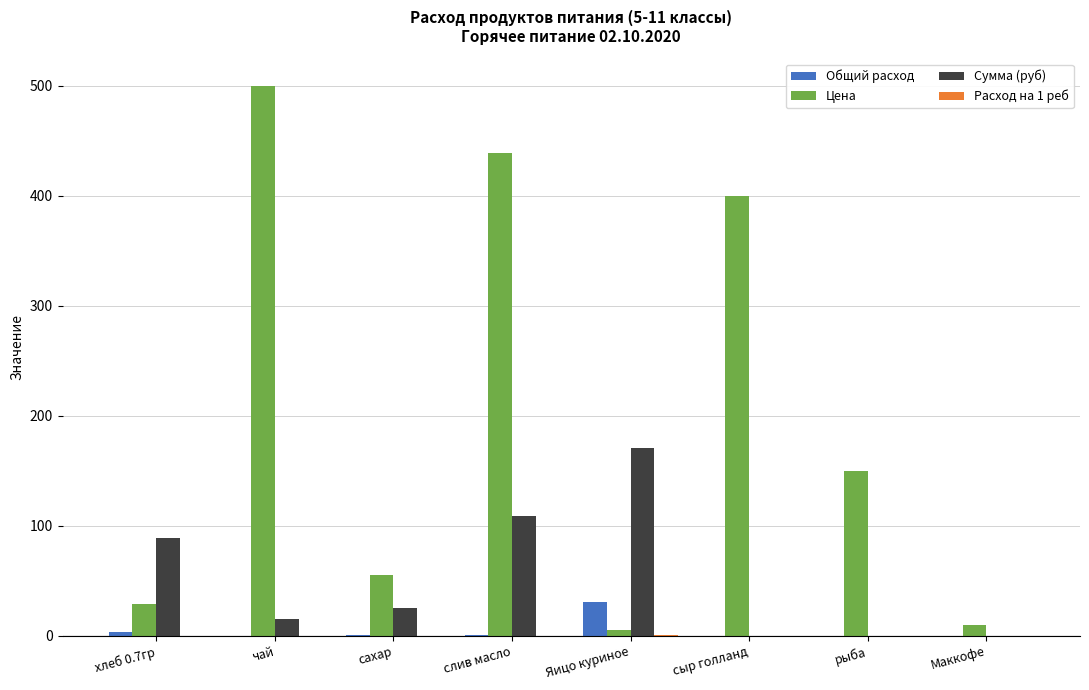

What is the sum of all Общий расход values?

34.8